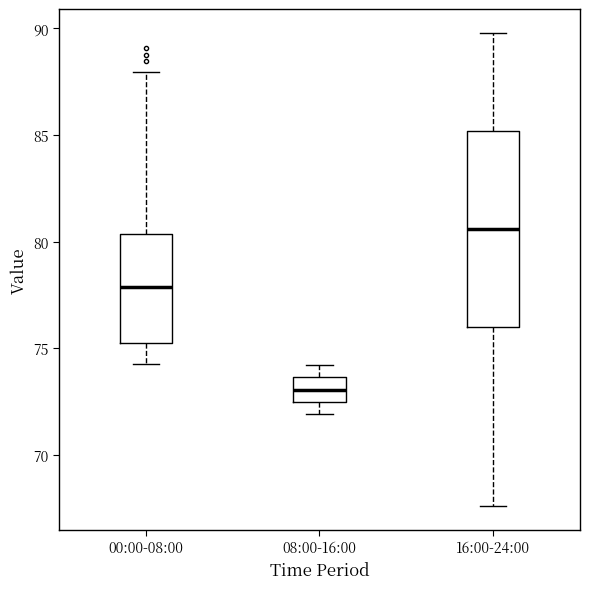

Where does the lower whisker of the box for 08:00-16:00 end on the y-axis? The values are not printed on the chart, so give them approximately, as read against the axis.

72.0